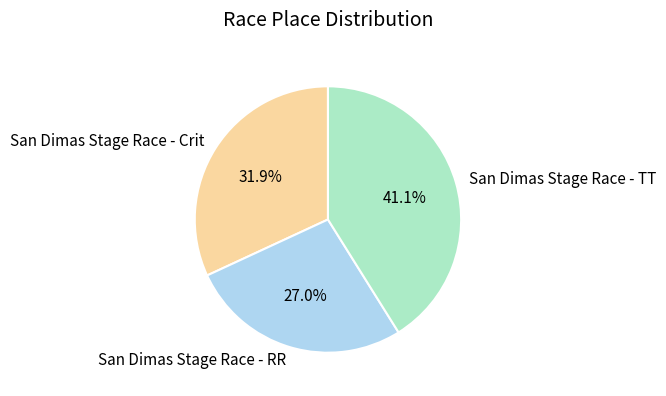

Is it true that San Dimas Stage Race - TT is 41% of the pie?

True